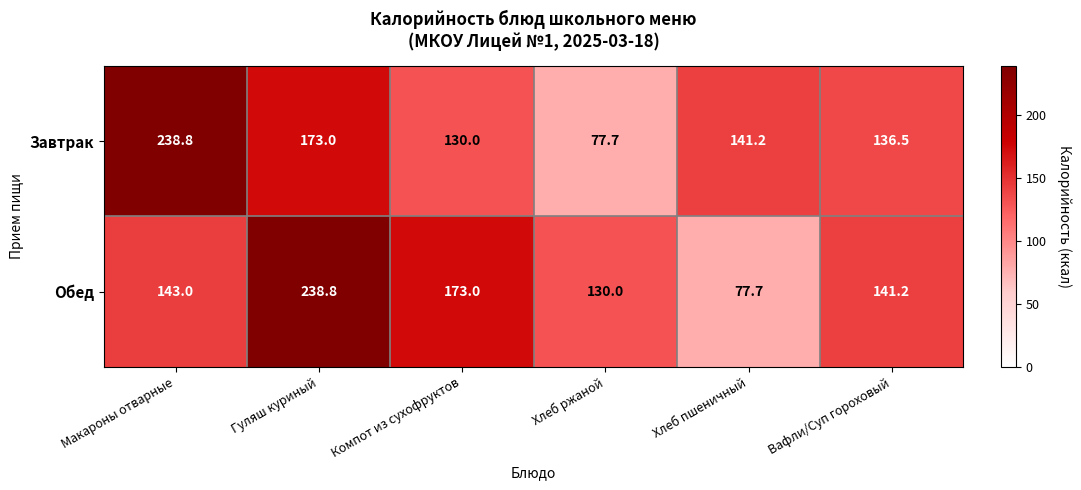

What is the difference between the maximum and second lowest values in the Завтрак series?

108.8